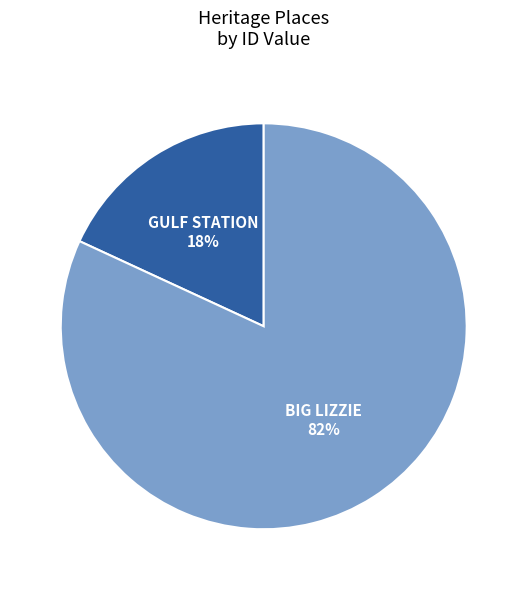

To the nearest percent, what is the difference between the largest and smallest slice percentages?

64%